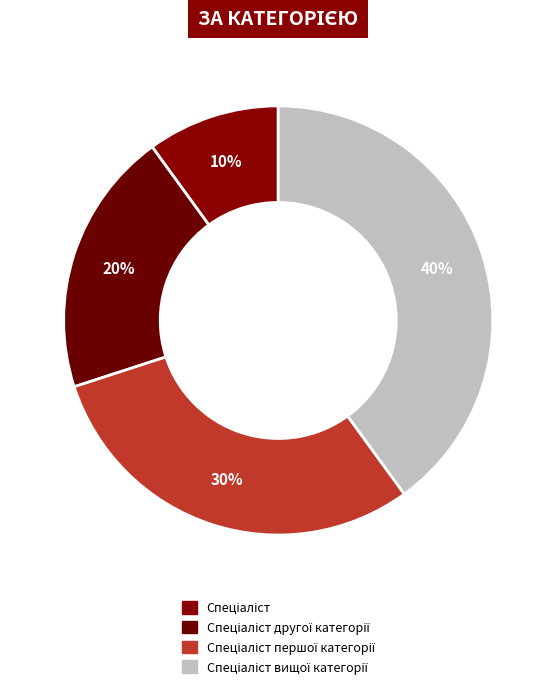

How many slices are in this pie chart?

4